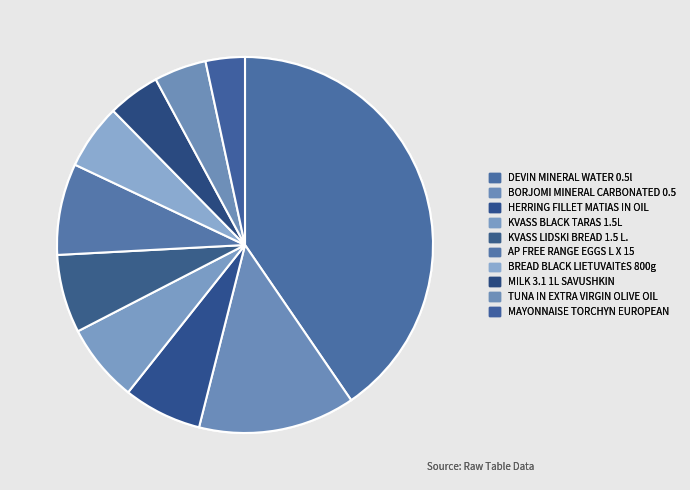

Rank the categories by value from highest to lowest.

DEVIN MINERAL WATER 0.5l, BORJOMI MINERAL NATURAL CARBONATED 0.5, AP FREE RANGE EGGS L X 15, HERRING FILLET MATIAS IN OIL ORIGINAL, KVASS BLACK TARAS 1.5L, KVASS LIDSKI BREAD 1.5 L., BREAD BLACK LIETUVAITĖS 800 g, MILK 3.1 1L SAVUSHKIN, TUNA IN EXTRA VIRGIN OLIVE OIL 160g, MAYONNAISE TORCHYN EUROPEAN 300g